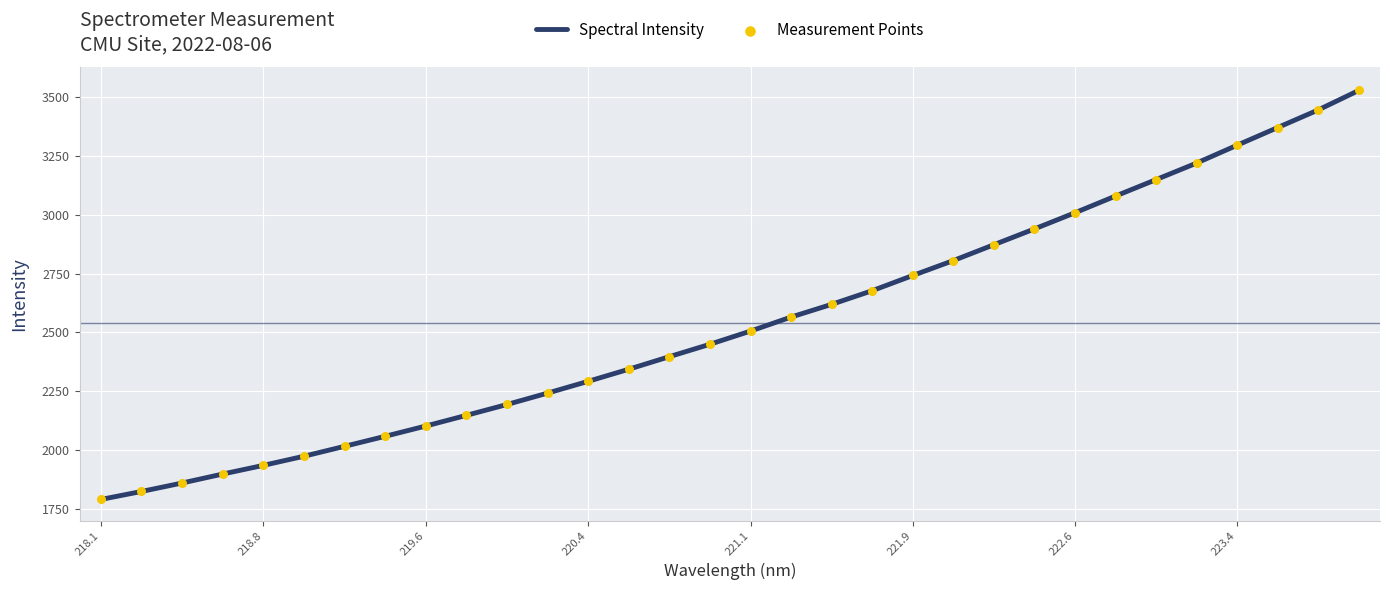

What is the difference between the maximum and minimum values?

1736.6